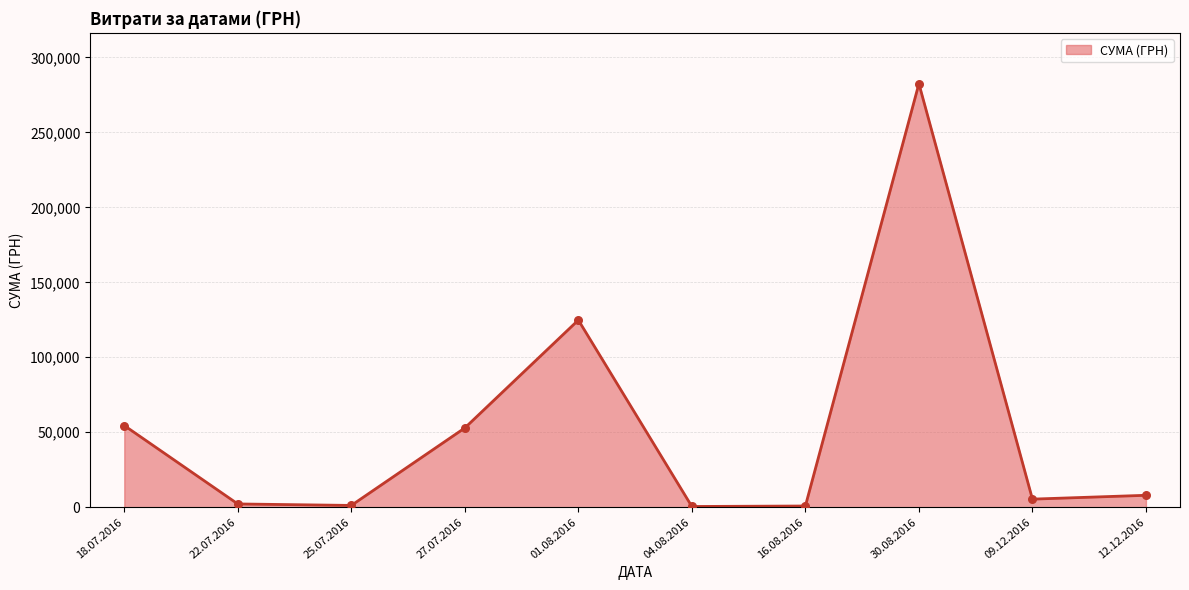

What is the ratio of the value at 30.08.2016 to the value at 01.08.2016?

2.3